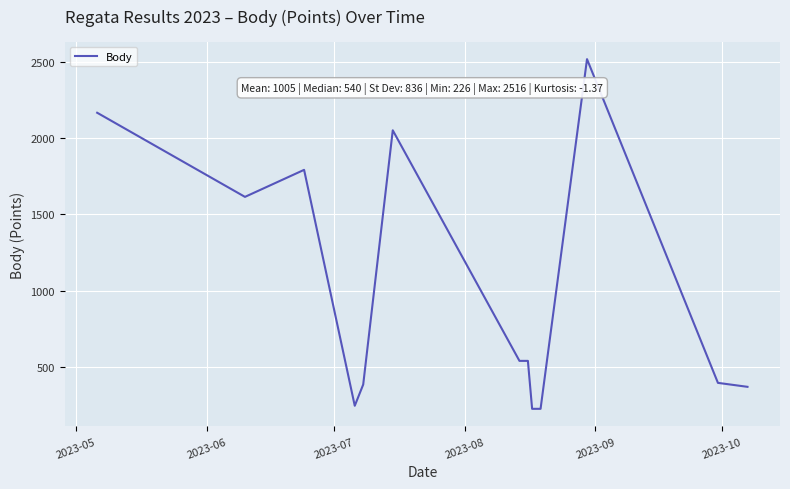

What is the difference between the maximum and minimum values?

2290